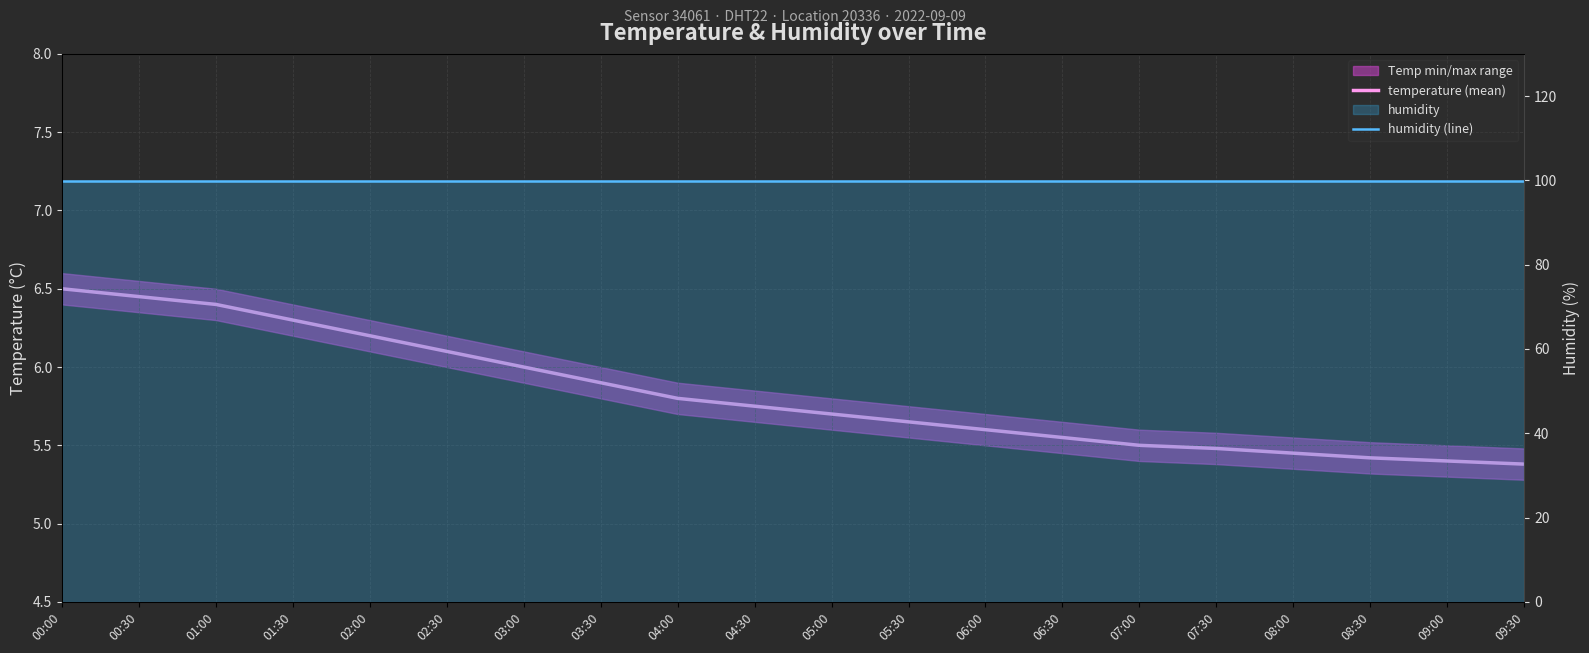

What is the sum of the humidity (line) values at 03:00 and 02:00?

199.8